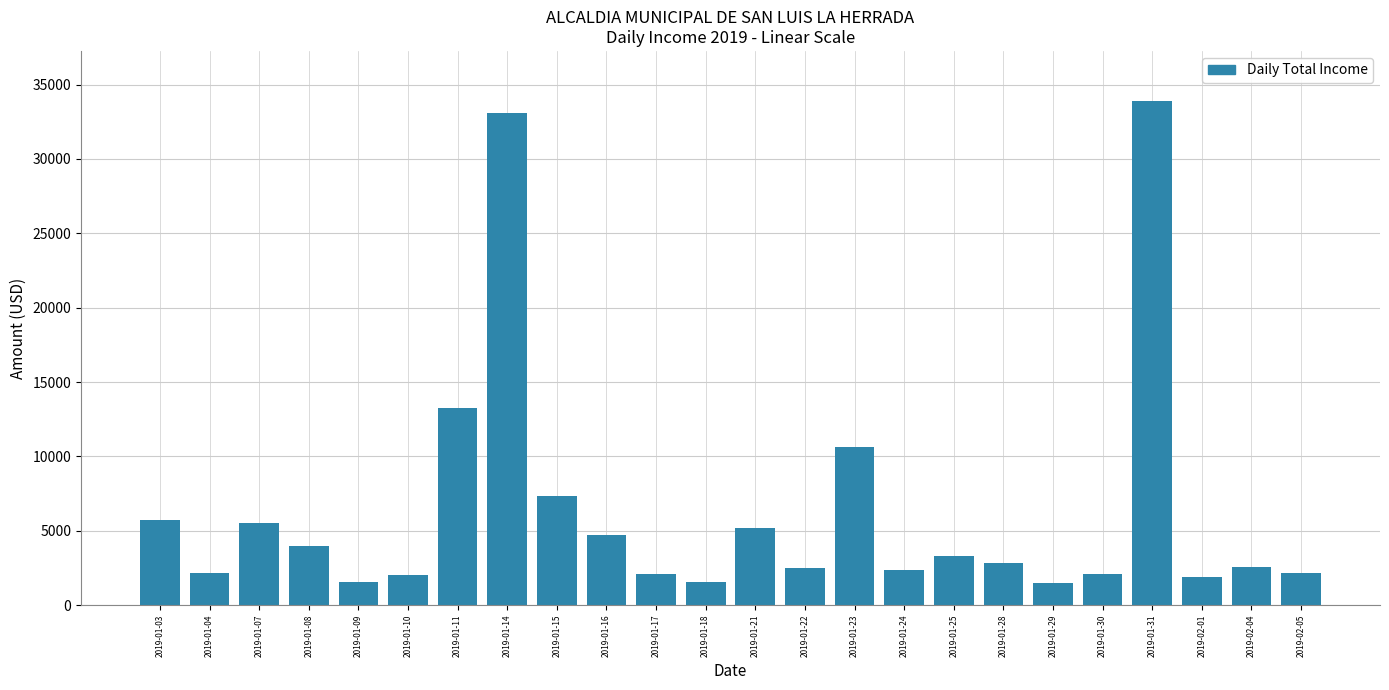

What is the minimum value shown in the chart?

1492.1